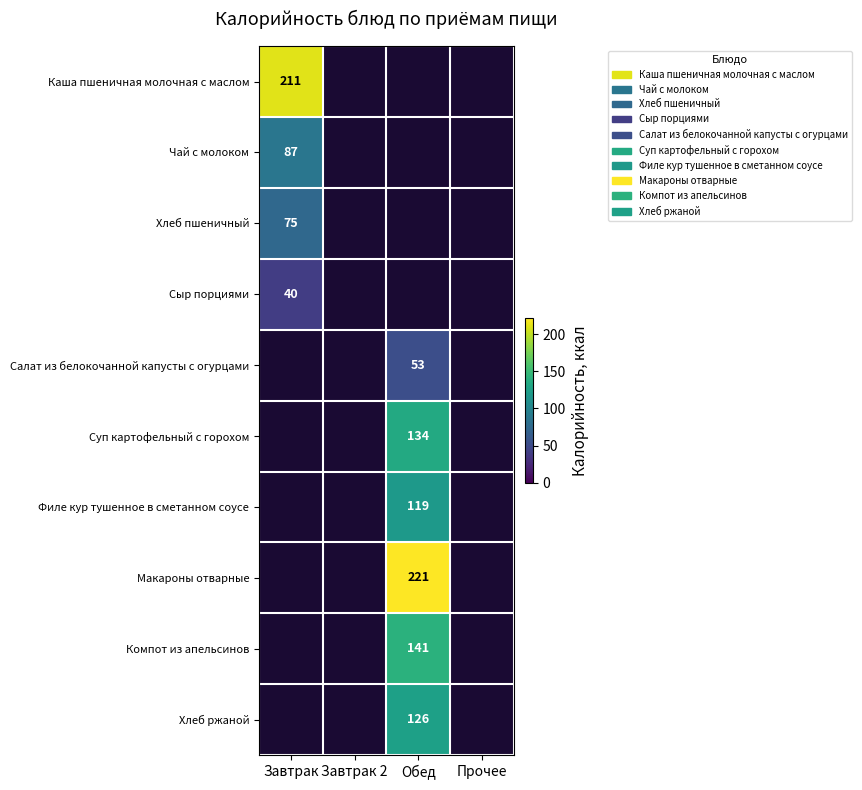

True or false: Чай с молоком has a value of 54 at Завтрак.

False